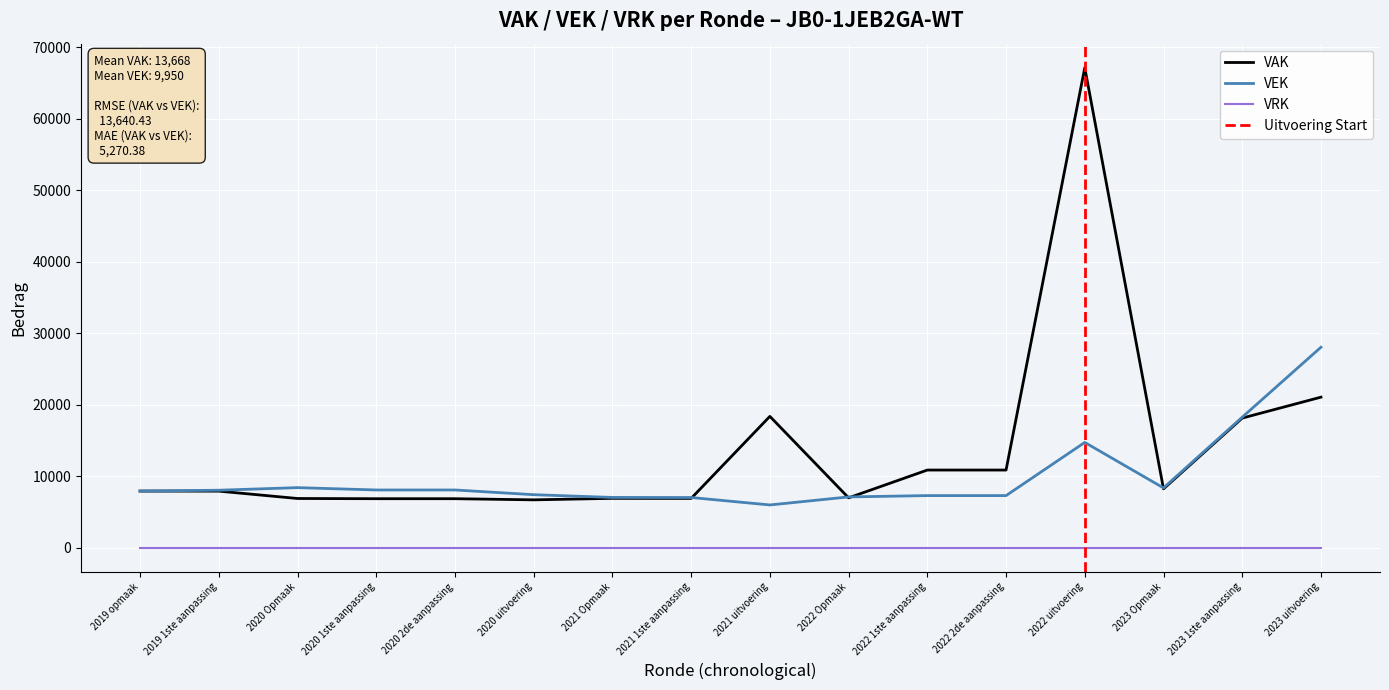

What is the sum of all VEK values?

159201